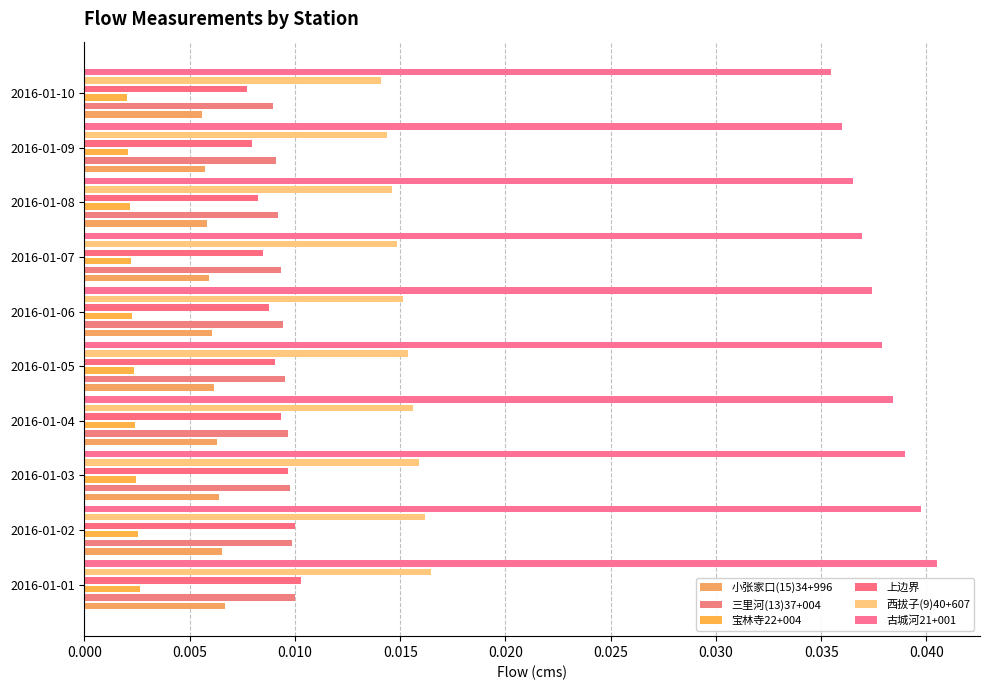

Which series has the largest total across all categories?

古城河21+001